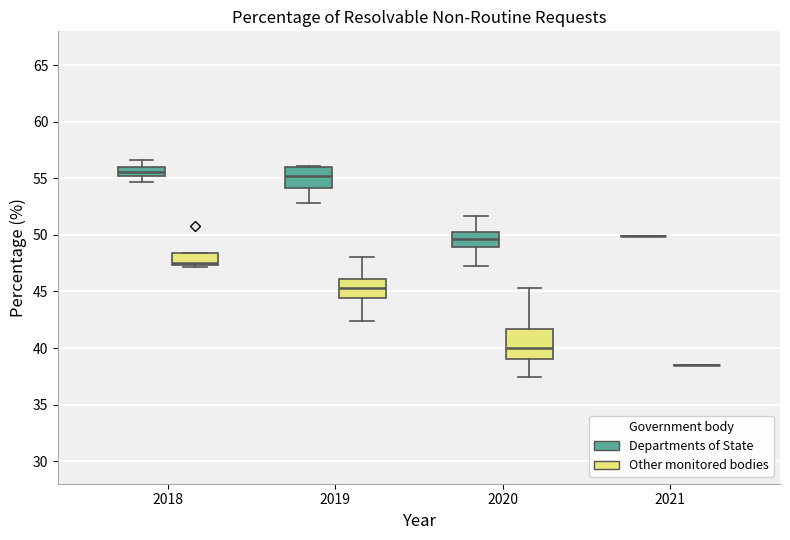

Which box is the tallest, from its lower edge to its upper edge?

2020 (Other monitored bodies)